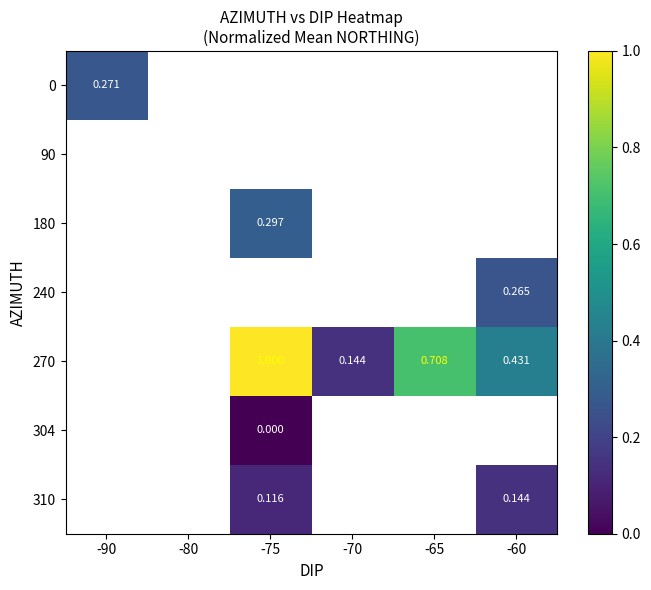

How many series are shown in this chart?

7